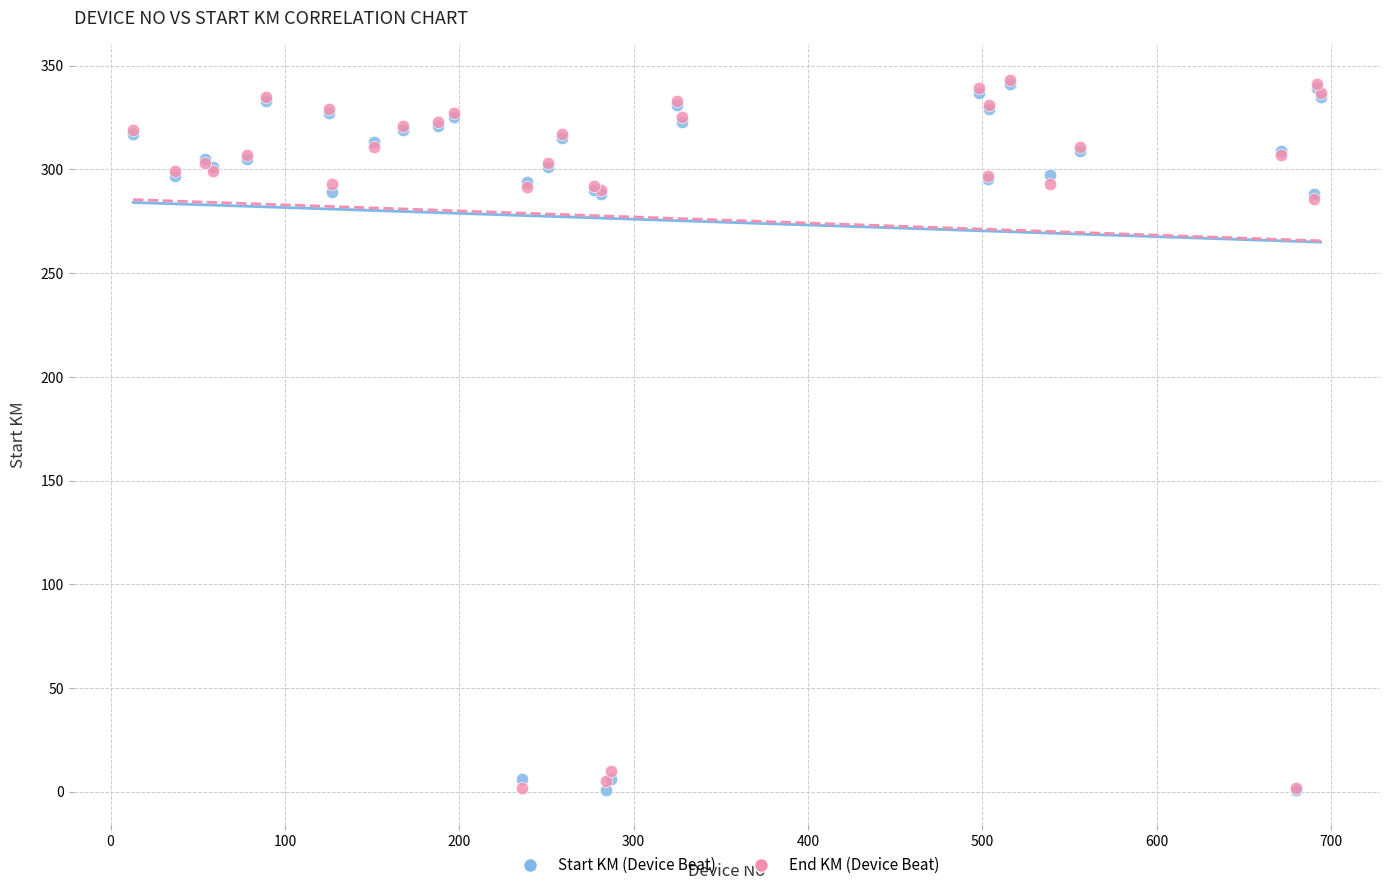

What are all the series names shown in the legend?

Start KM (Device Beat), End KM (Device Beat)